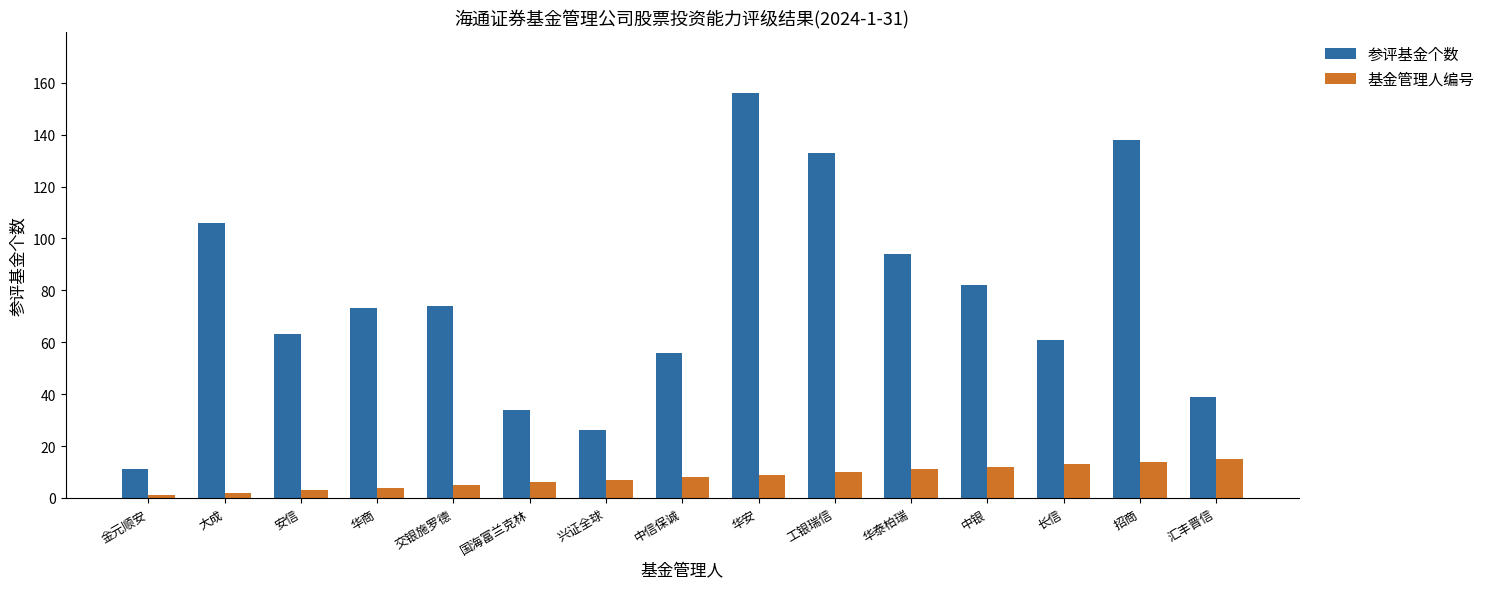

What is the lowest value of the 参评基金个数 series?

11